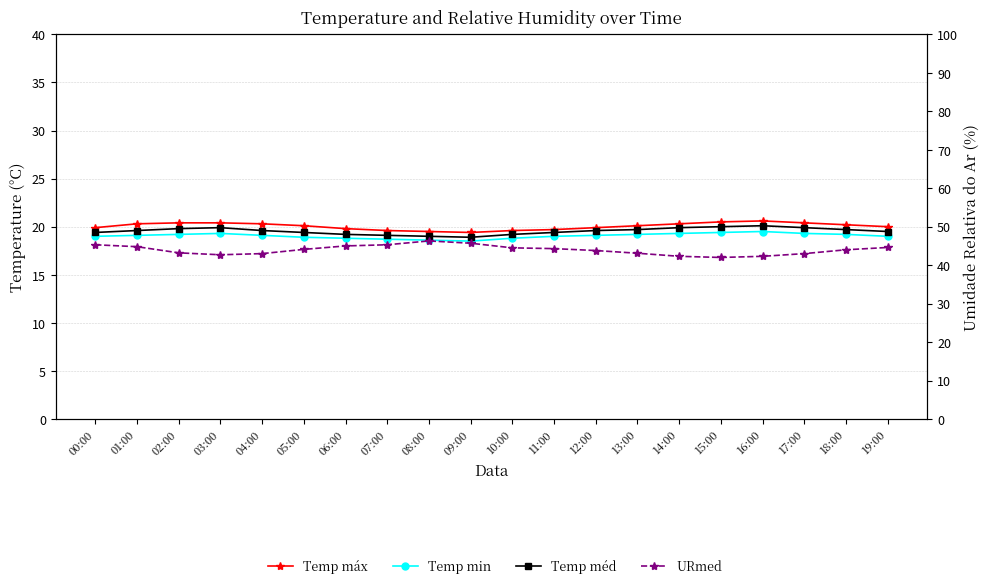

Is this an area chart (filled region under the line)?

No